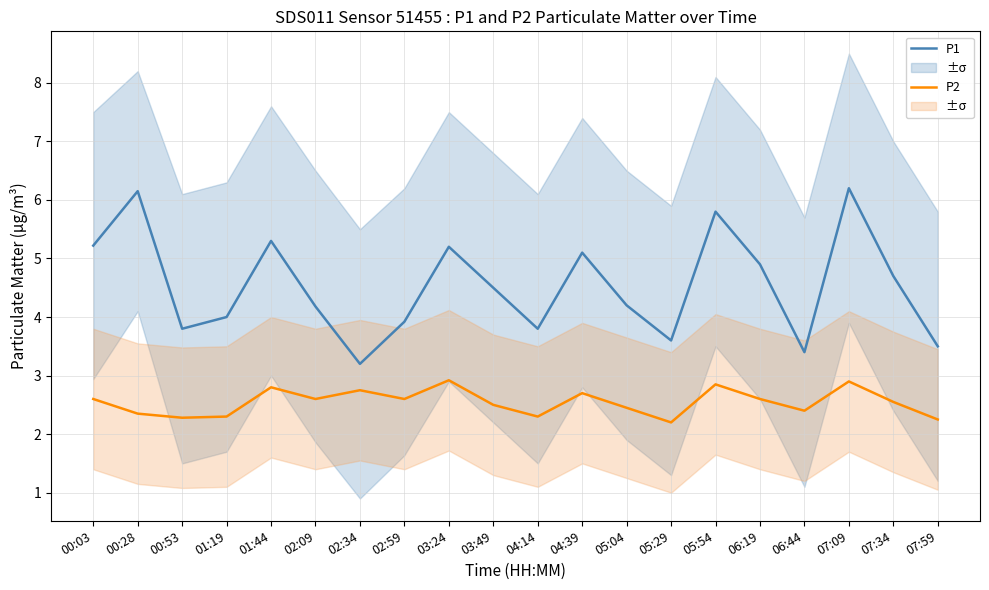

How many interior local valleys does the P2 series have?

6